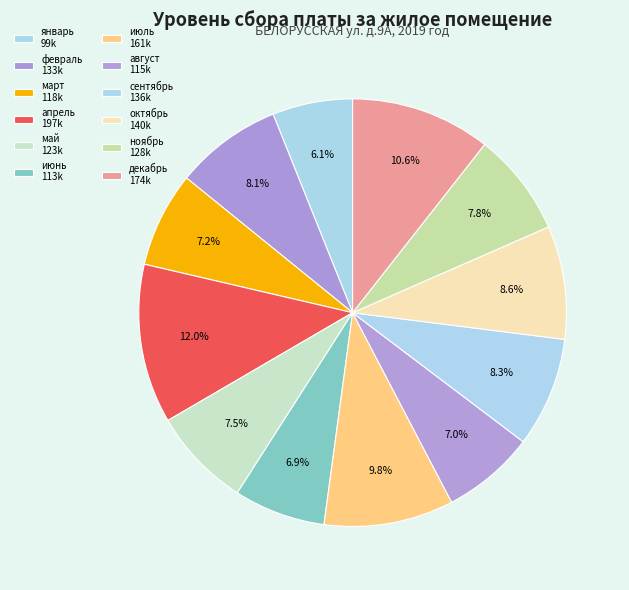

How many slices are in this pie chart?

12